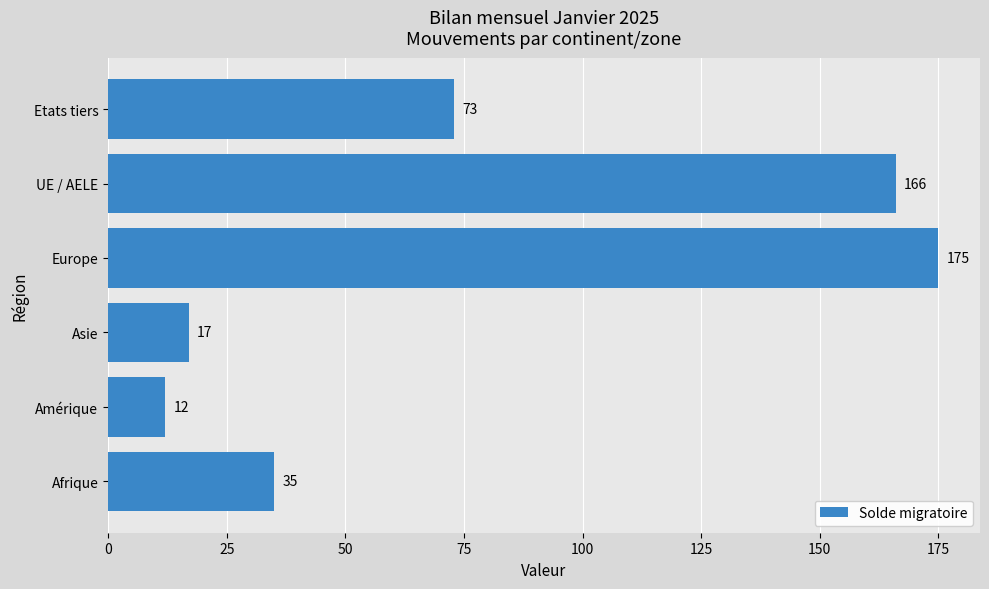

Which has a higher value, Afrique or UE / AELE?

UE / AELE